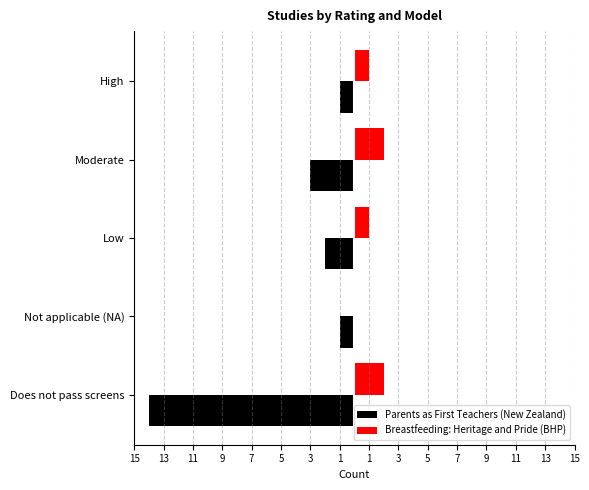

What are all the series names shown in the legend?

Parents as First Teachers (New Zealand), Breastfeeding: Heritage and Pride (BHP)